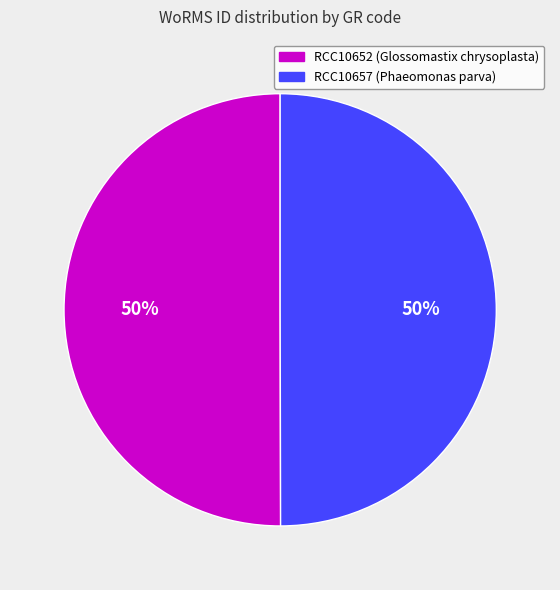

Approximately how many times larger is the value at RCC10652 (Glossomastix chrysoplasta) compared to RCC10657 (Phaeomonas parva)?

1.0